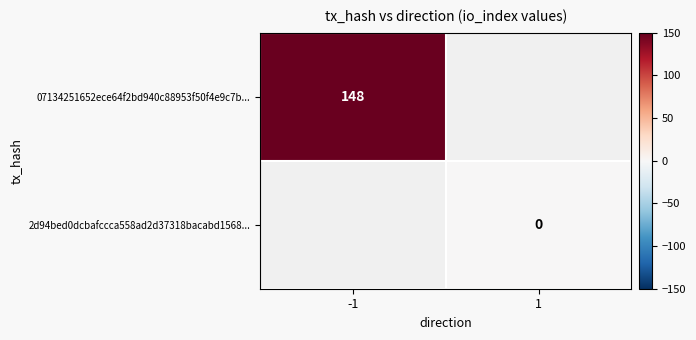

Which category has the highest value in the 07134251652ece64f2bd940c88953f50f4e9c7b... series?

-1